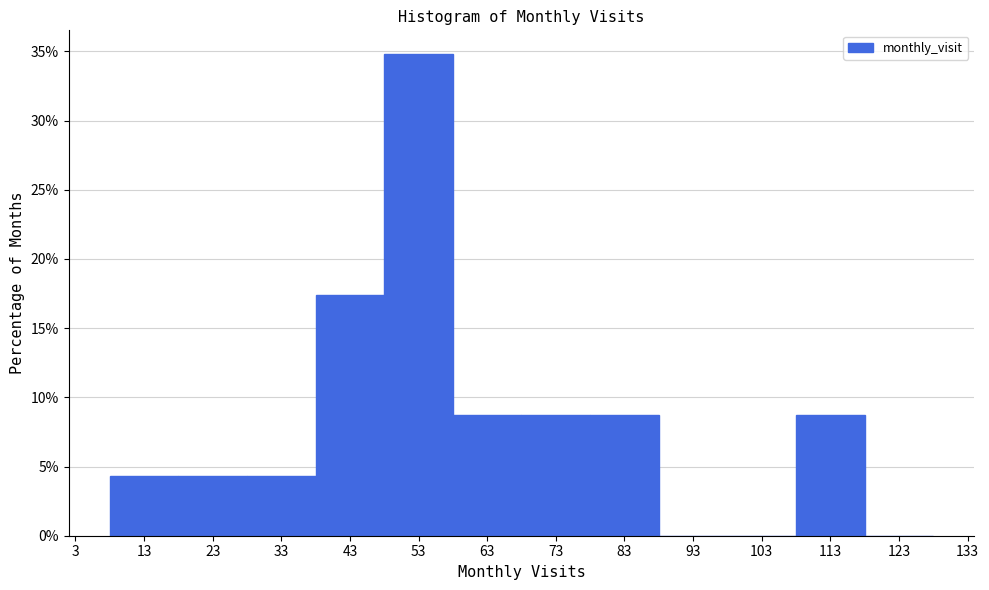

How tall is the bar that spans 48 to 58 on the x-axis? The values are not printed on the chart, so give them approximately, as read against the axis.

35.0